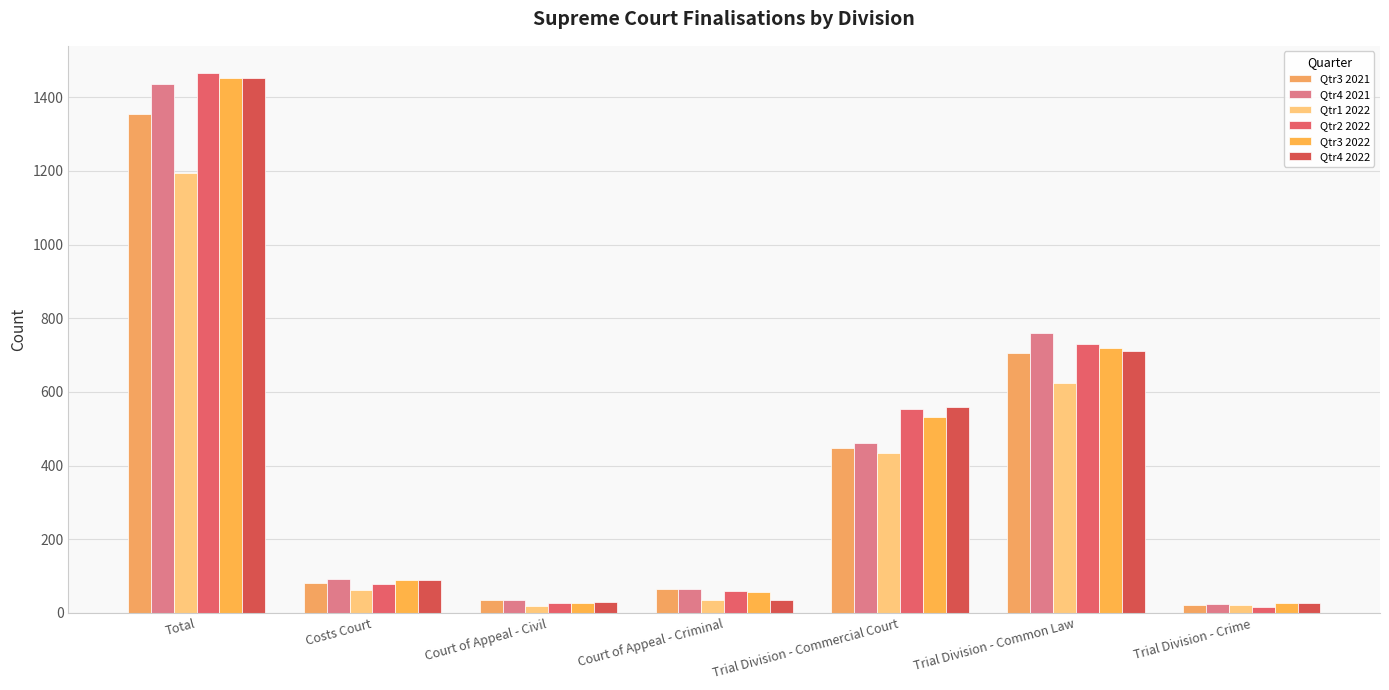

What is the difference between the second highest and minimum values in the Qtr2 2022 series?

712